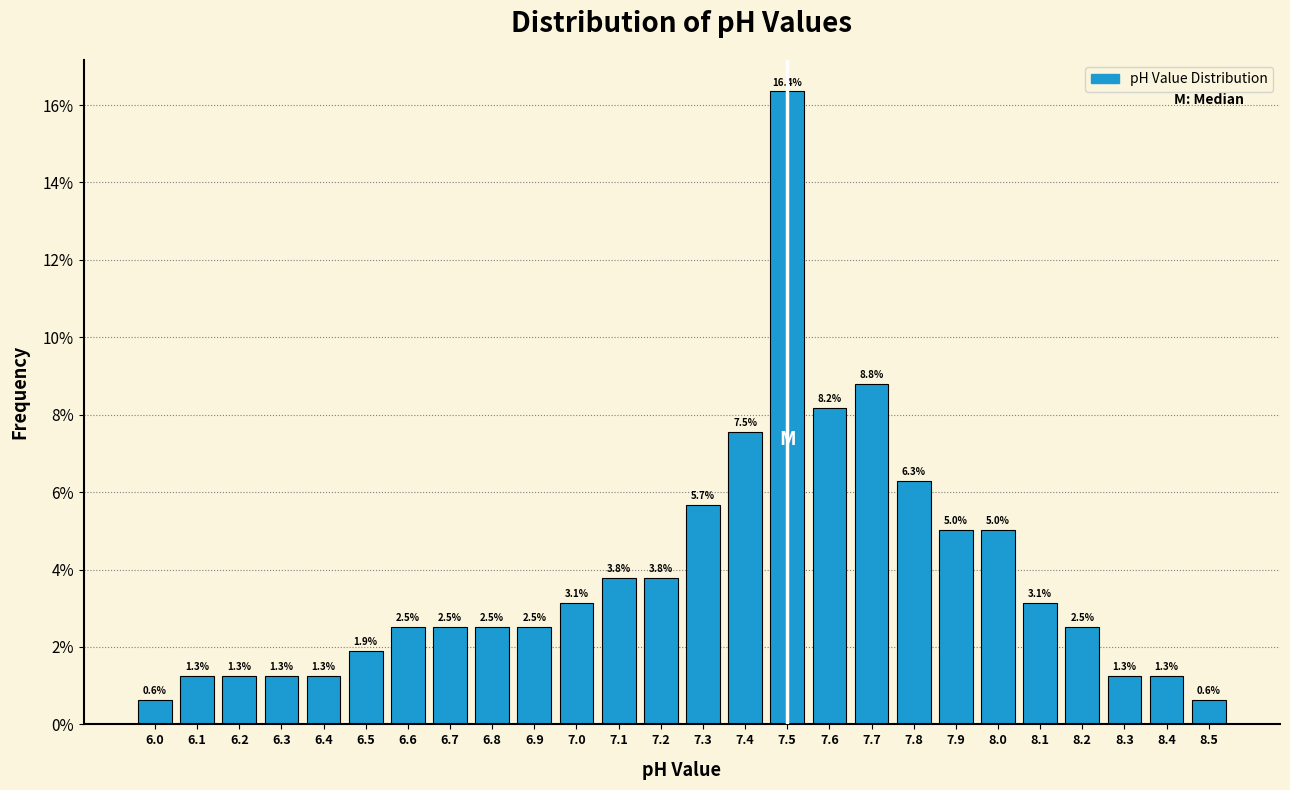

How tall is the bar that spans 7.95 to 8.05 on the x-axis?

5.0